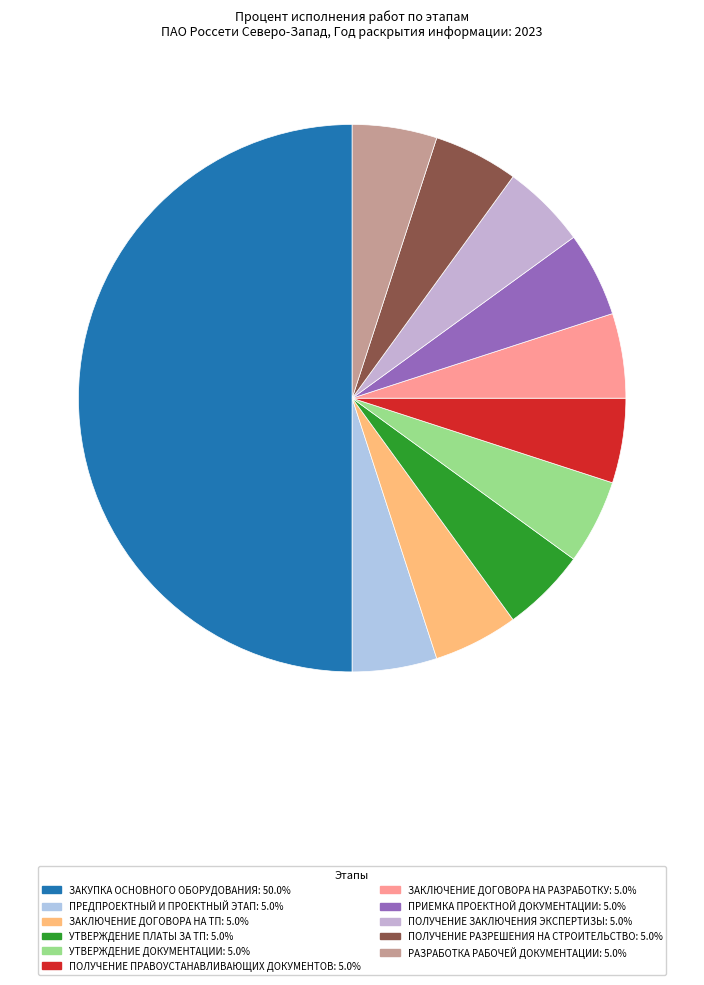

Count the number of slices in the pie.

11